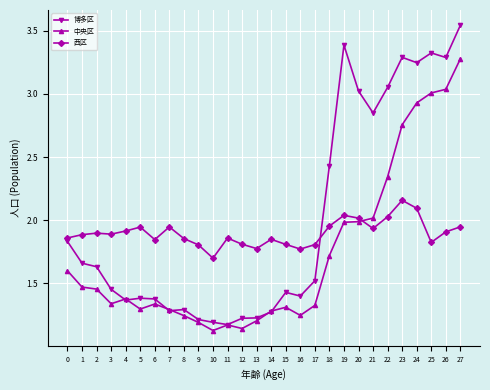

After their last crossing, which series has the higher values: 西区 or 博多区?

博多区